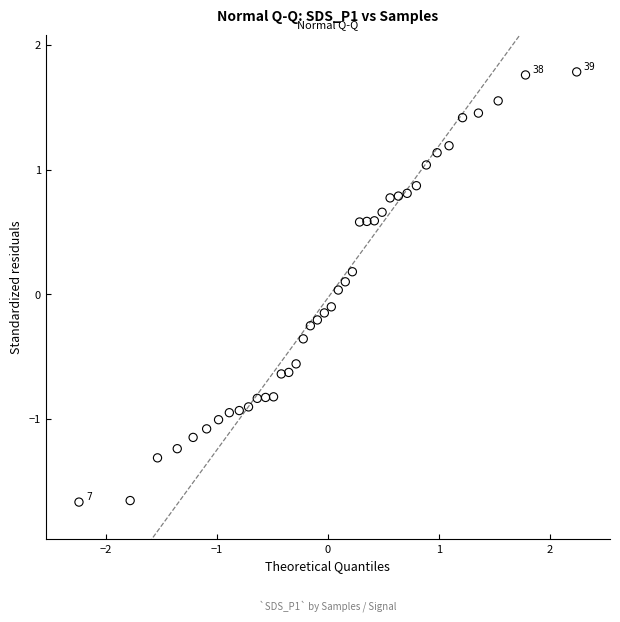

What is the range of Y values (max minus min)?

3.4